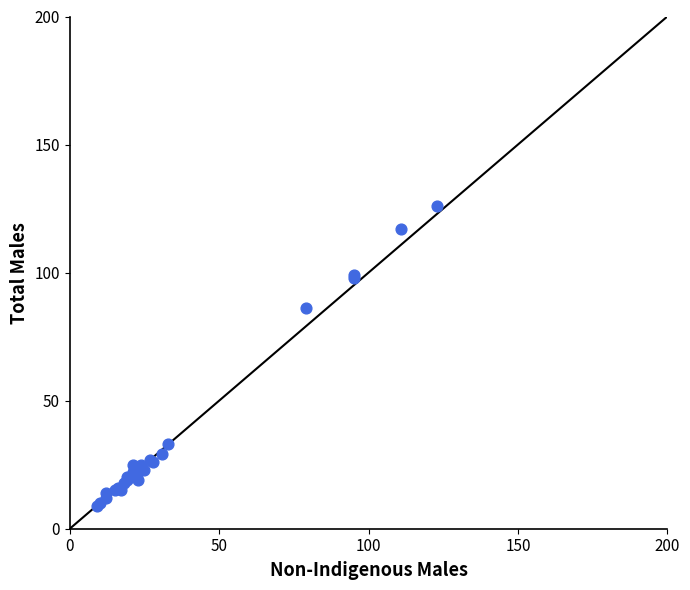

What Y value in the scatter plot is closest to 67?

86